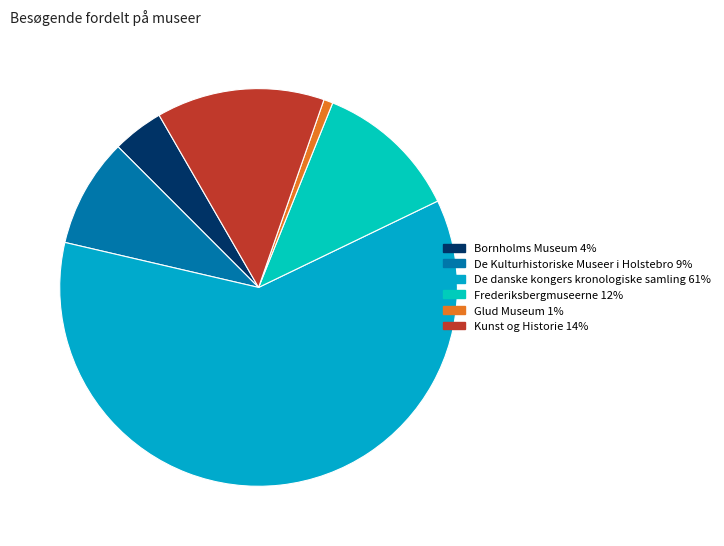

Which slice is the smallest?

Glud Museum